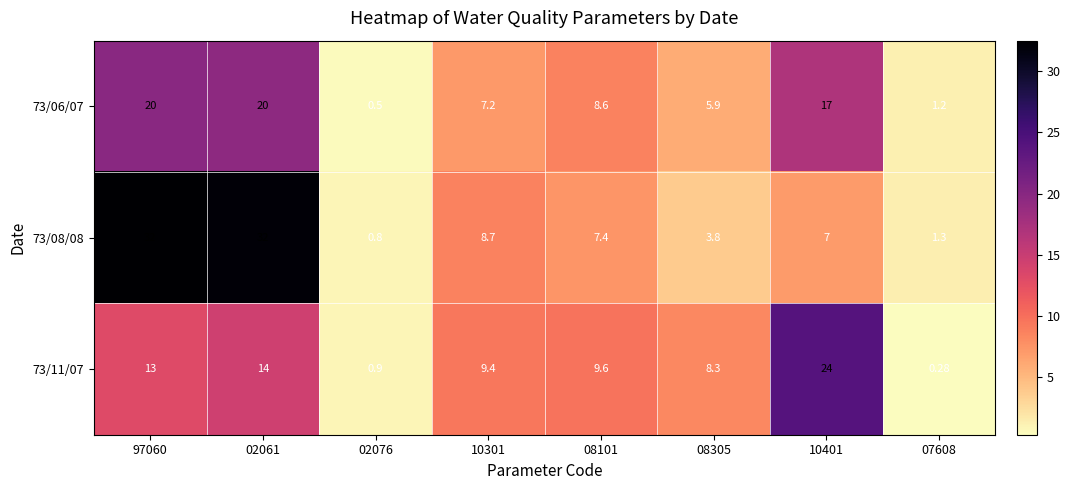

At which category does the chart reach its minimum across all series?

07608